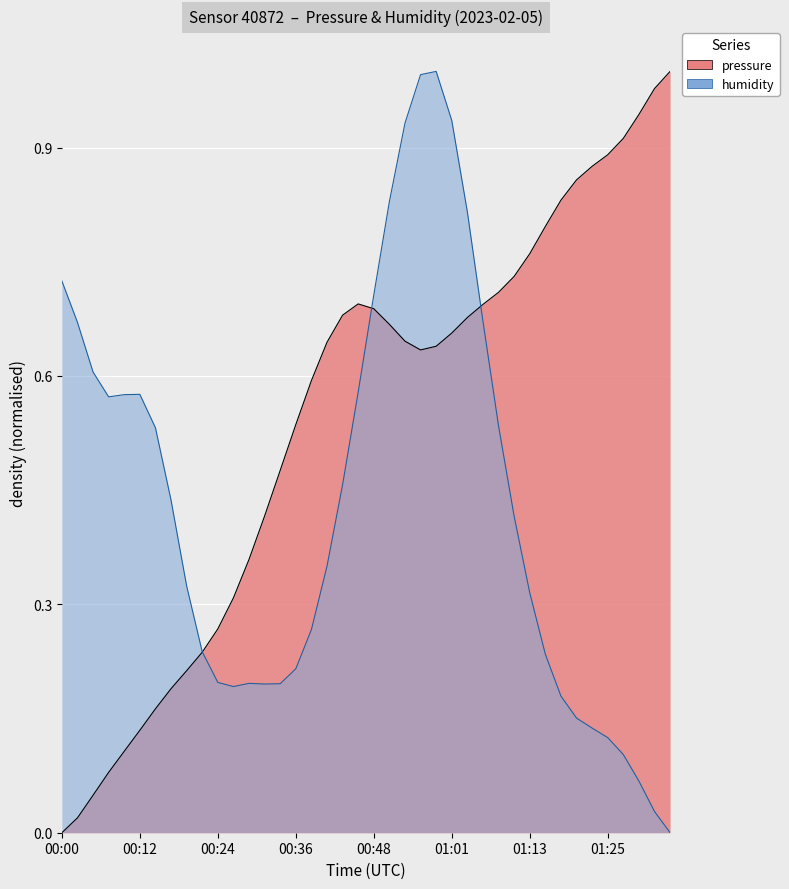

How many lines are shown in the chart?

1